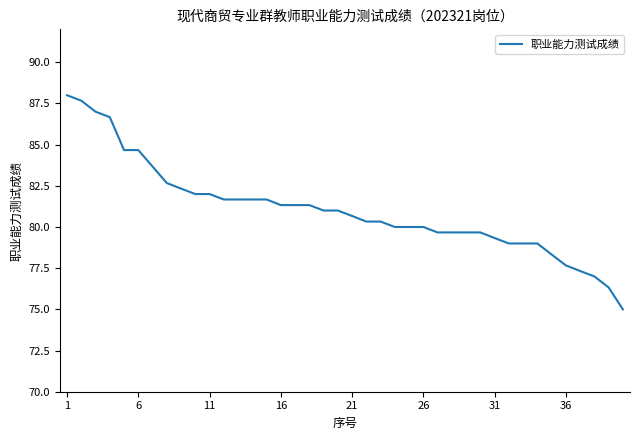

Reading right to left, transcribe all the data shown in this chart.

75.0	76.3	77.0	77.3	77.7	78.3	79.0	79.0	79.0	79.3	79.7	79.7	79.7	79.7	80.0	80.0	80.0	80.3	80.3	80.7	81.0	81.0	81.3	81.3	81.3	81.7	81.7	81.7	81.7	82.0	82.0	82.3	82.7	83.7	84.7	84.7	86.7	87.0	87.7	88.0